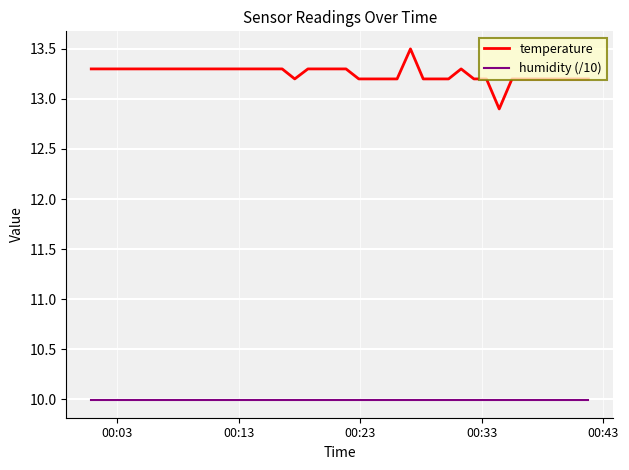

List the series in order of their peak value, highest first.

temperature, humidity (/10)